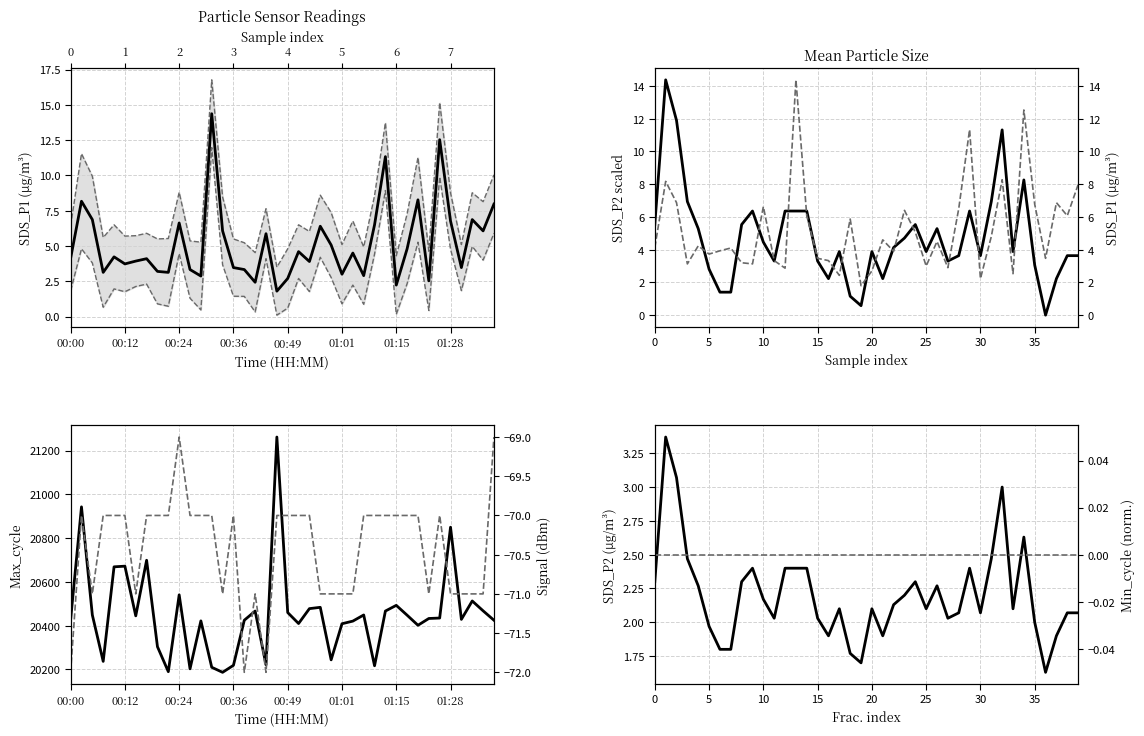

Between 00:02 and 01:06, which is larger?

00:02